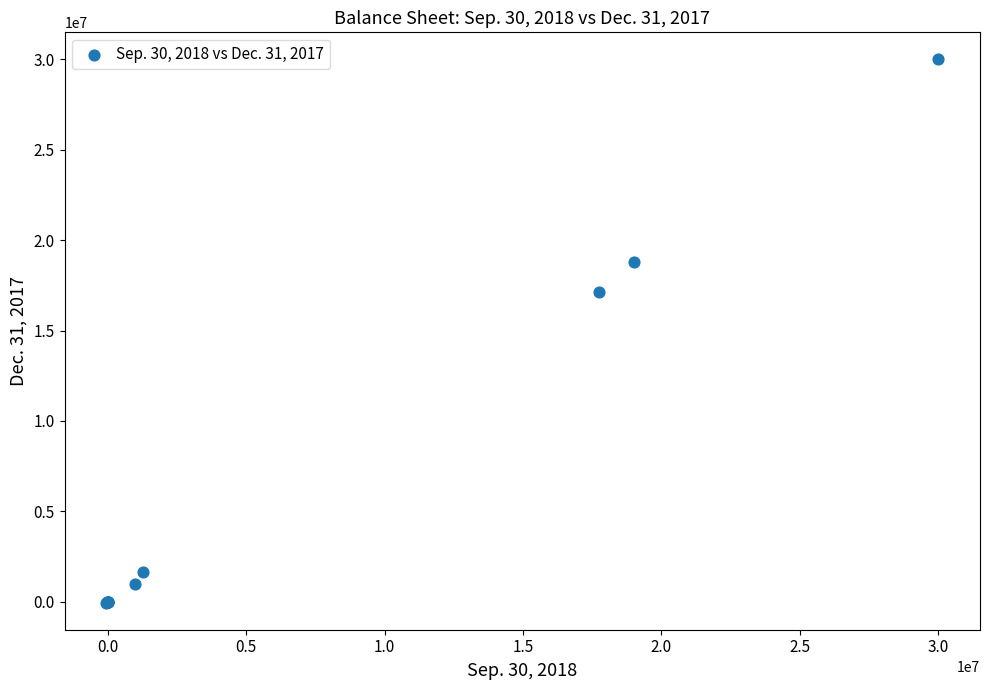

What Y value in the scatter plot is closest to 14974450?

17128825.0